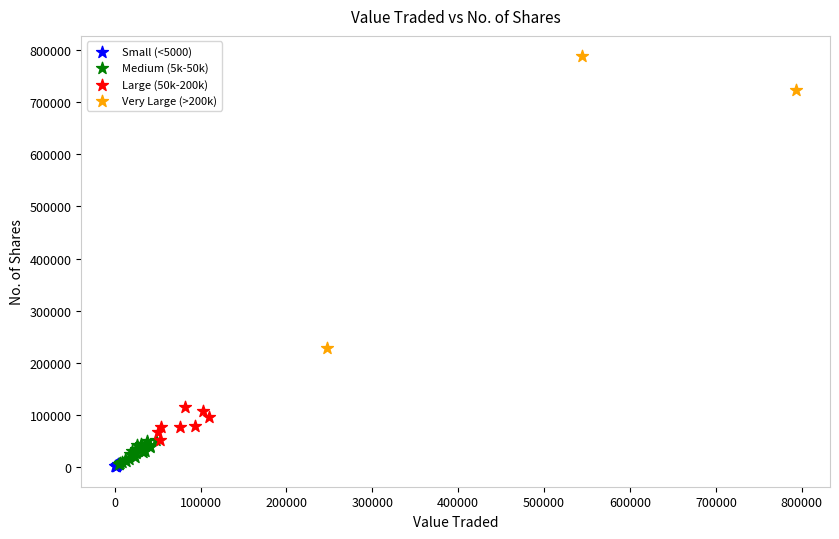

Which series contains the highest Y value?

Very Large (>200k)